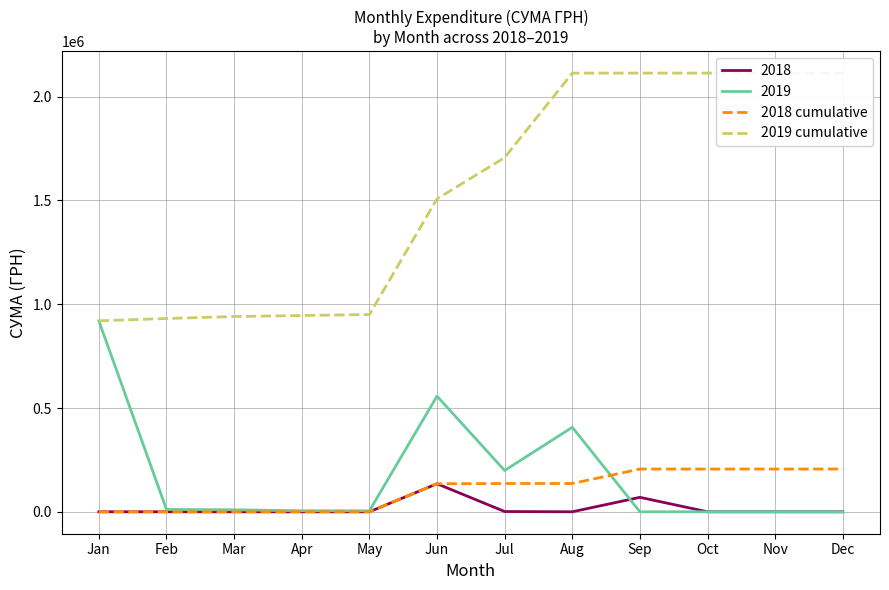

The value of 2018 cumulative at Nov is 205978.0. True or false?

True